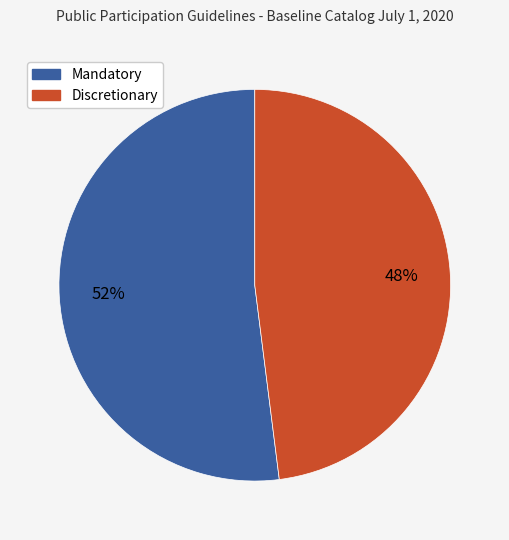

Does any single category account for the majority?

Yes